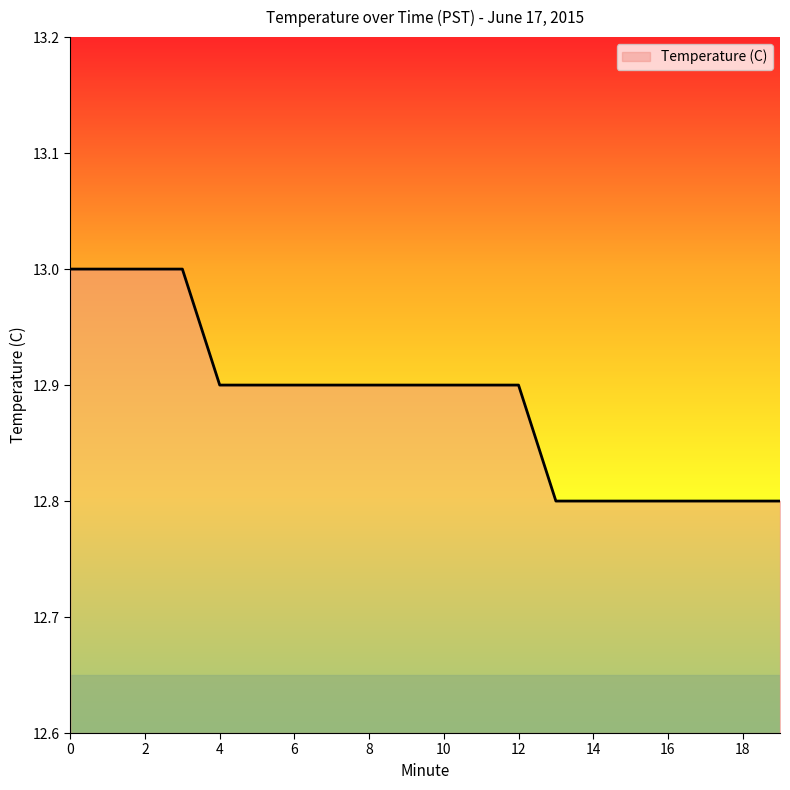

Does the chart have visible grid lines?

No